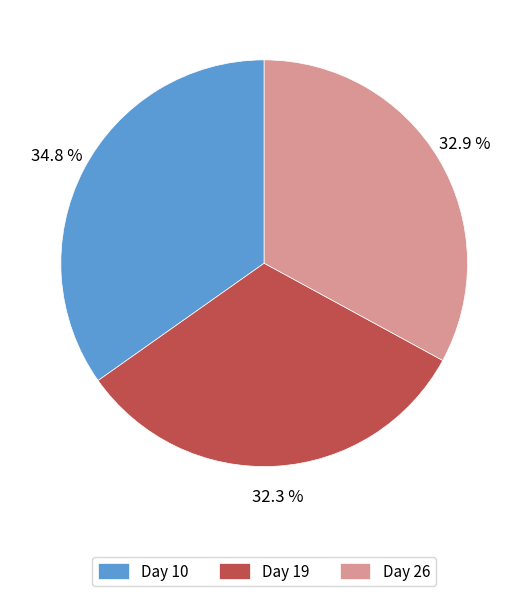

Does Day 10 account for over 50% of the chart?

No